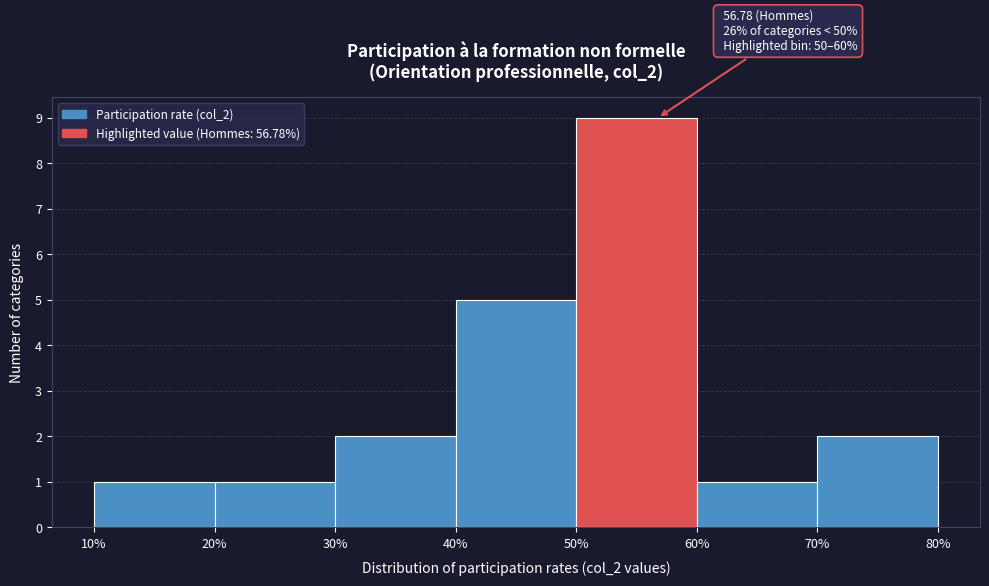

Over which range of the x-axis is the bar tallest?

50% to 60%